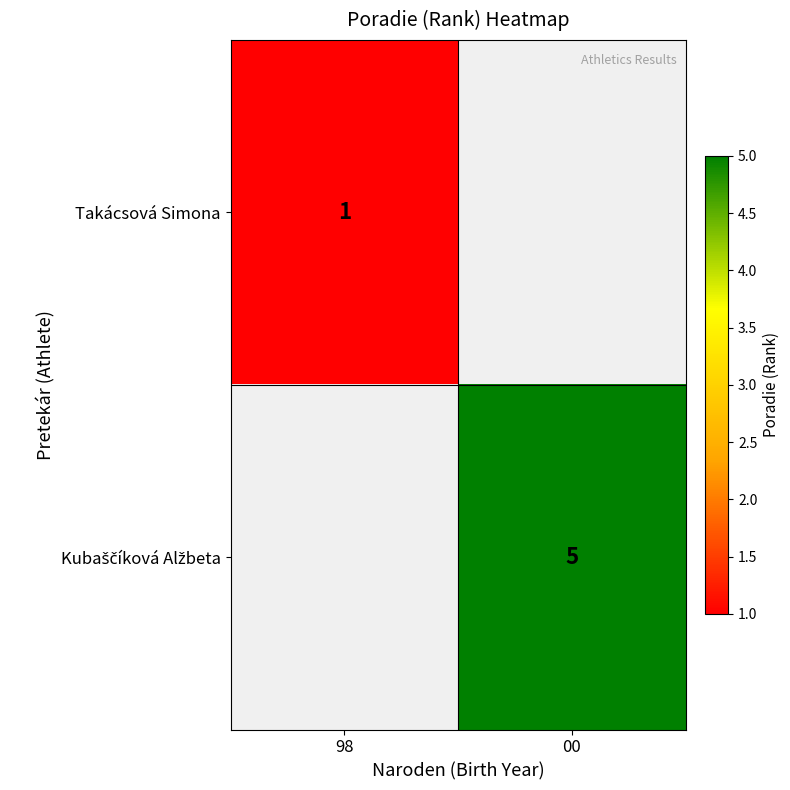

What is the spread (max minus min) of values at 98?

1